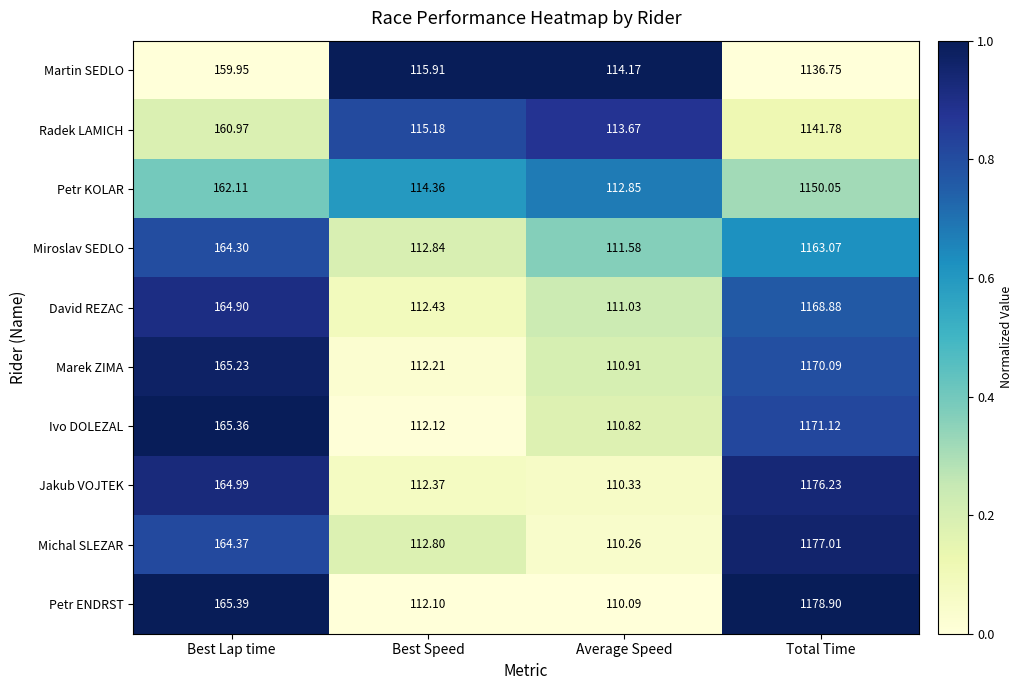

Which series has the largest total across all categories?

Petr ENDRST